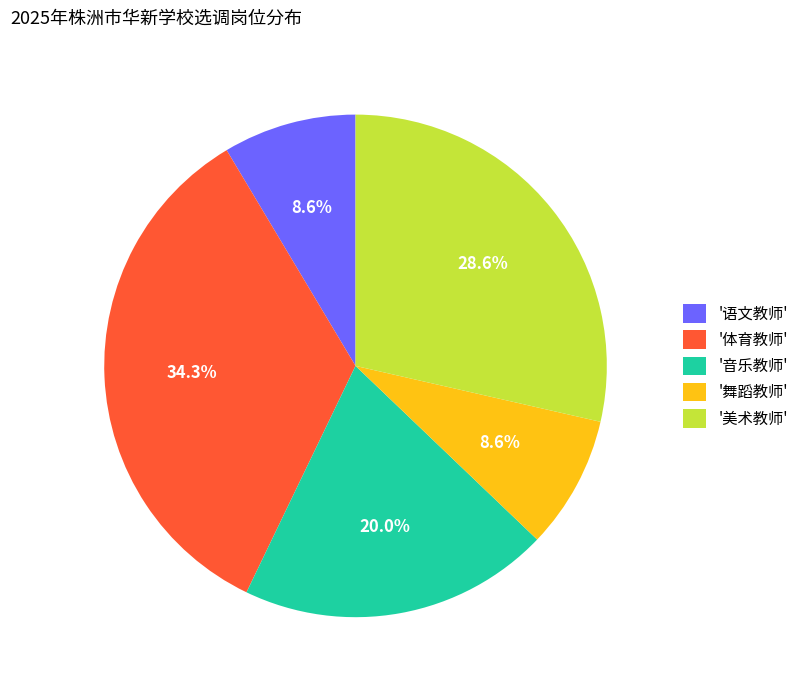

Count the number of slices in the pie.

5